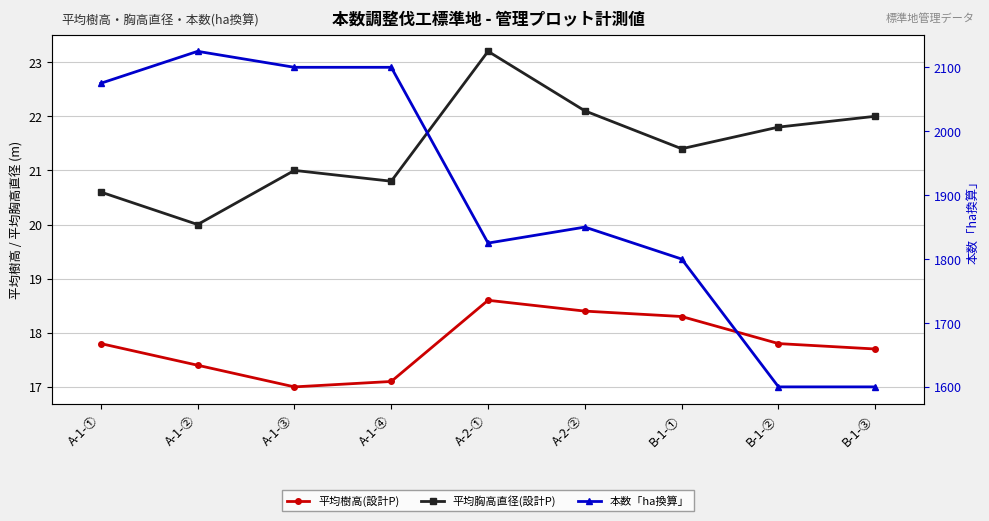

At how many categories does at least one series exceed 1293?

9